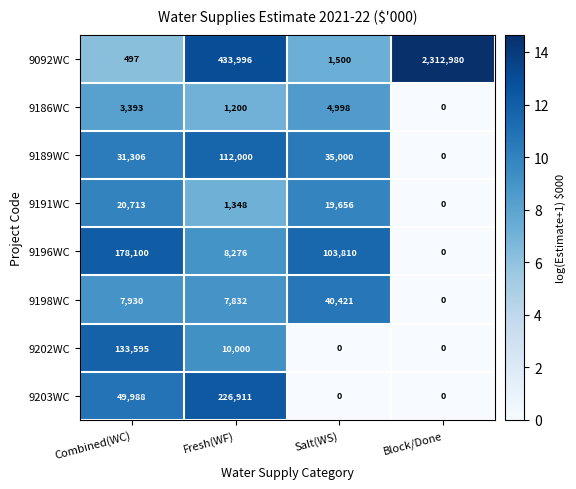

How many data points does each series have?

4